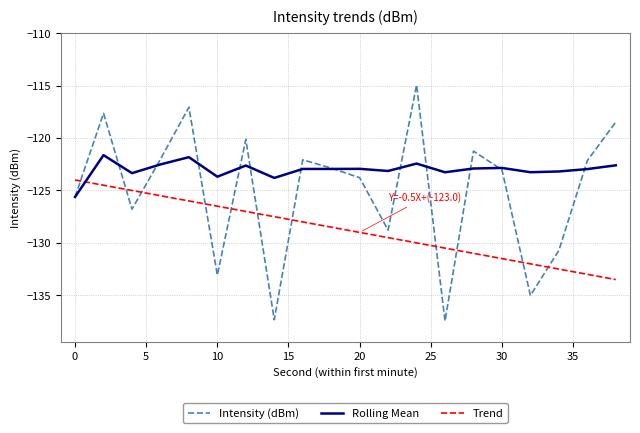

List the series in order of their overall mean, lowest first.

Trend, Intensity (dBm), Rolling Mean